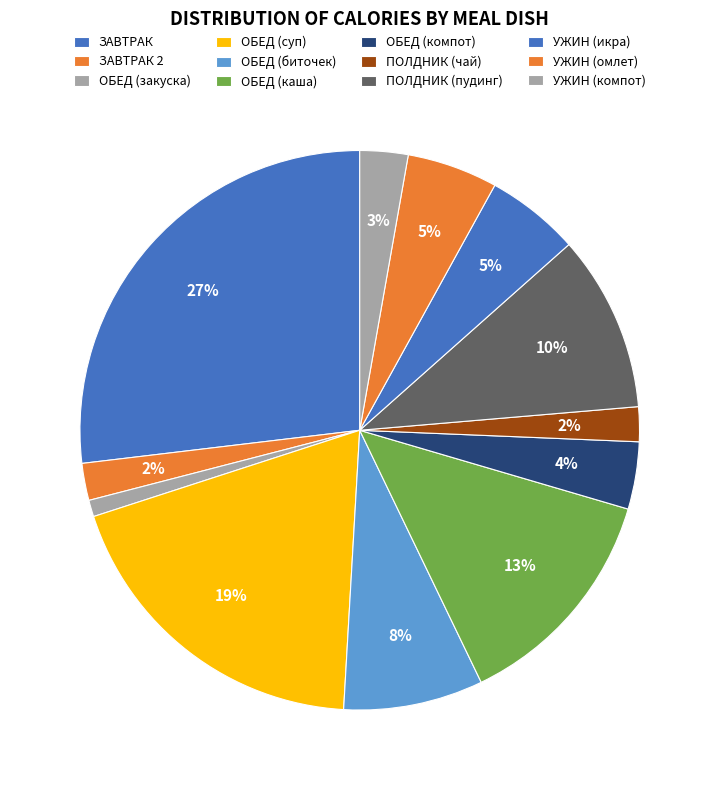

How many segments does this pie chart have?

12